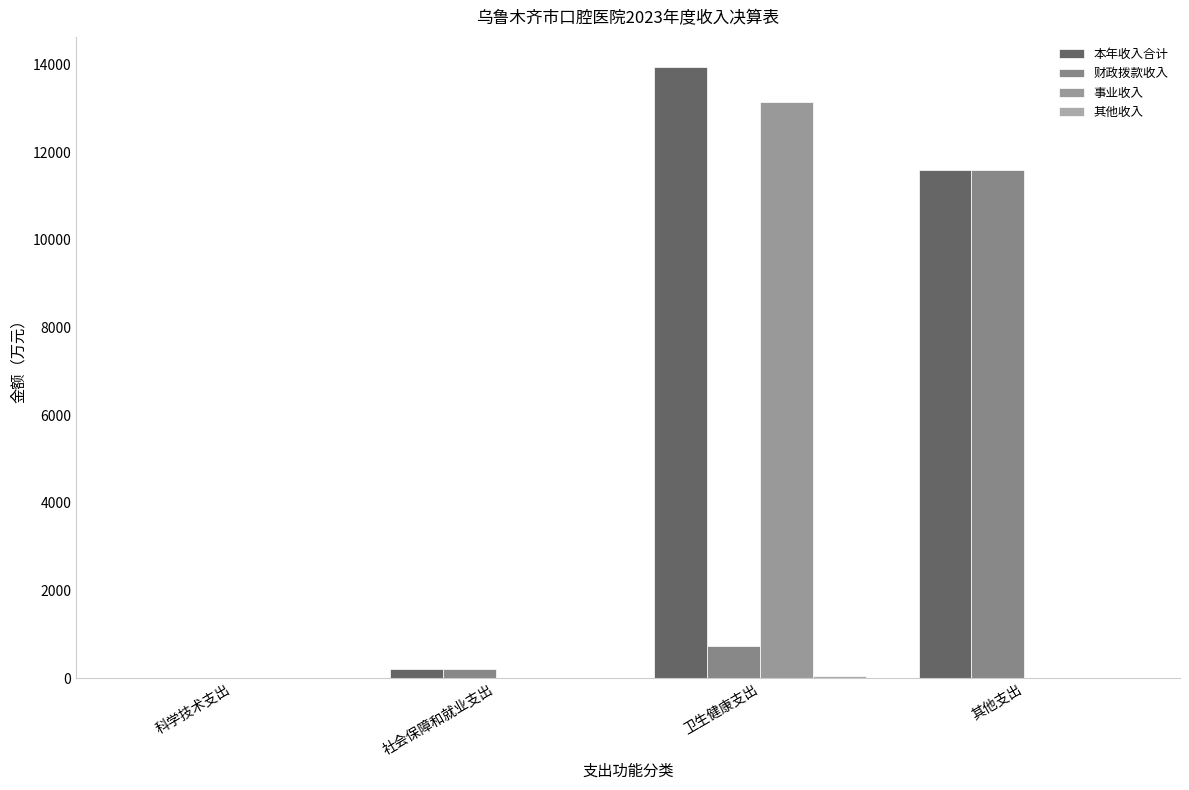

Is the value of 事业收入 at 卫生健康支出 greater than the value of 其他收入 at 卫生健康支出?

Yes